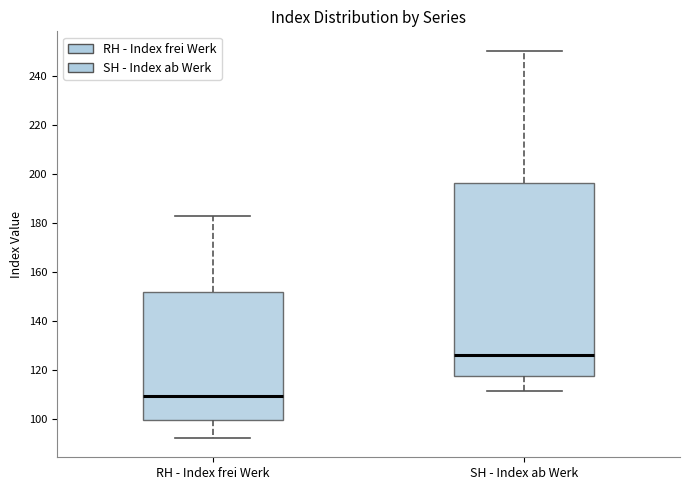

Which box's median line is the highest?

SH - Index ab Werk